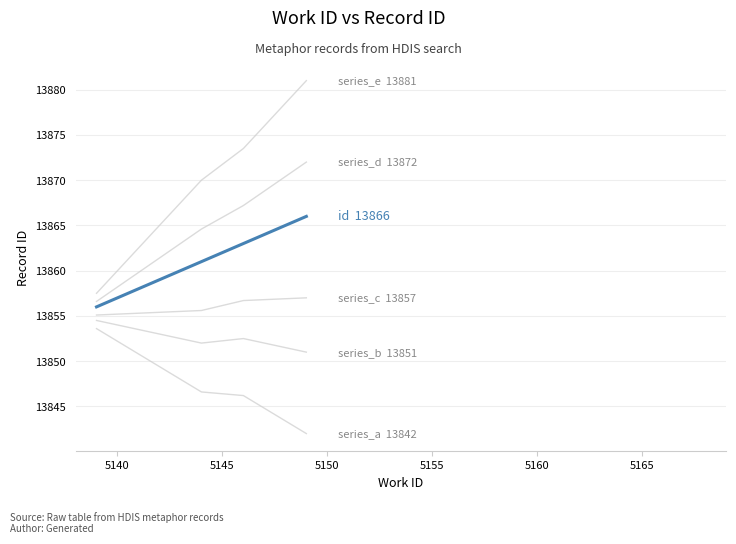

The series_a series shows 13852.2 at 5140. True or false?

True